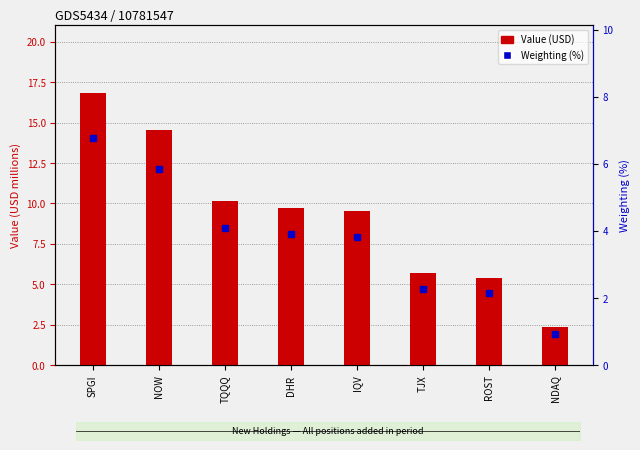

Rank the series by their average value, from lowest to highest.

Weighting (%), Value (USD)